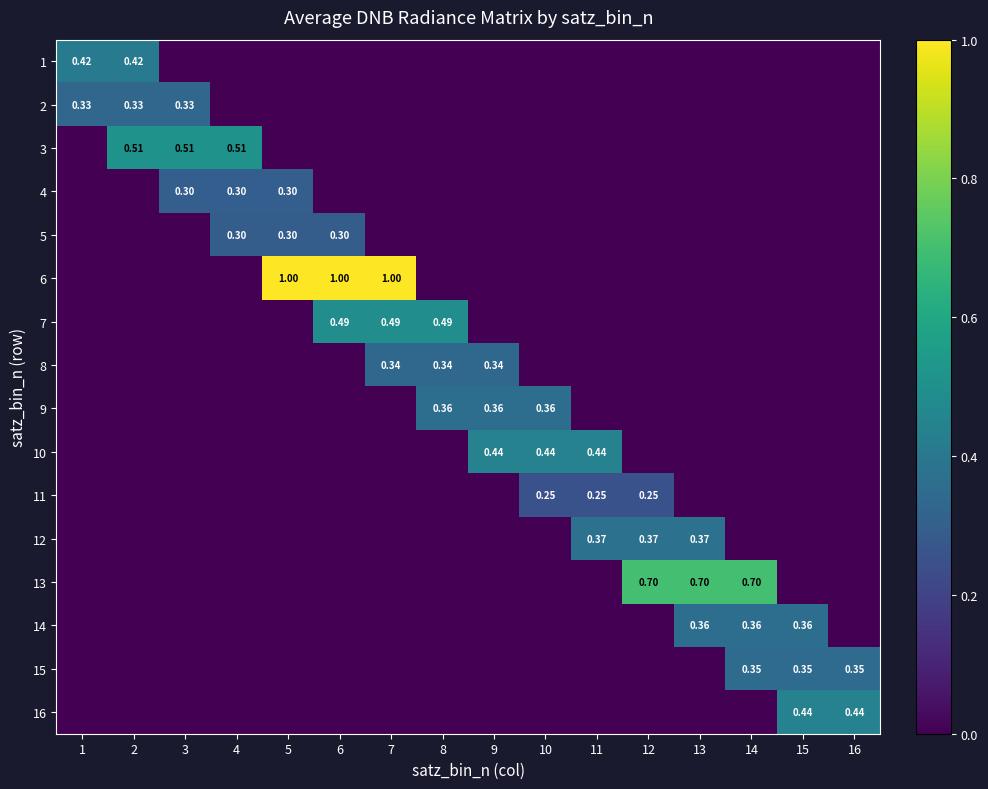

Which series has the widest spread of values?

6